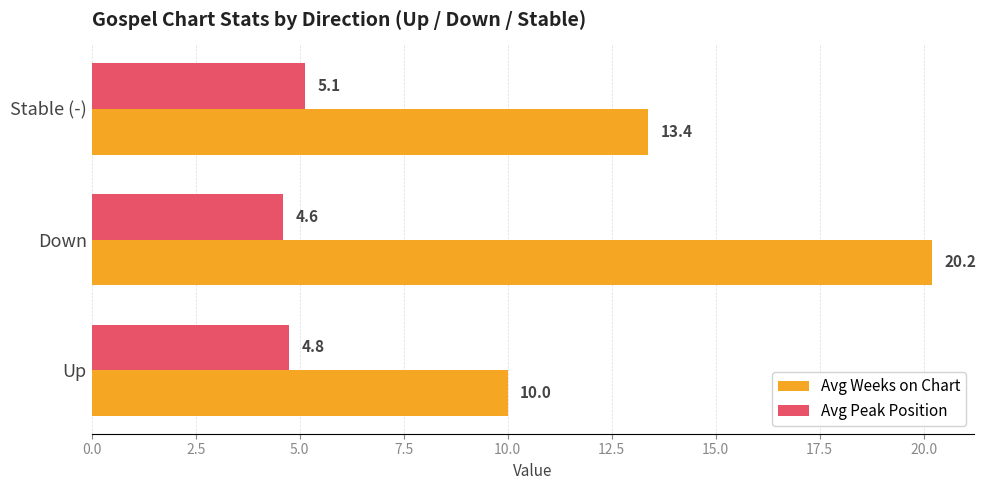

Which series has the widest spread of values?

Avg Weeks on Chart